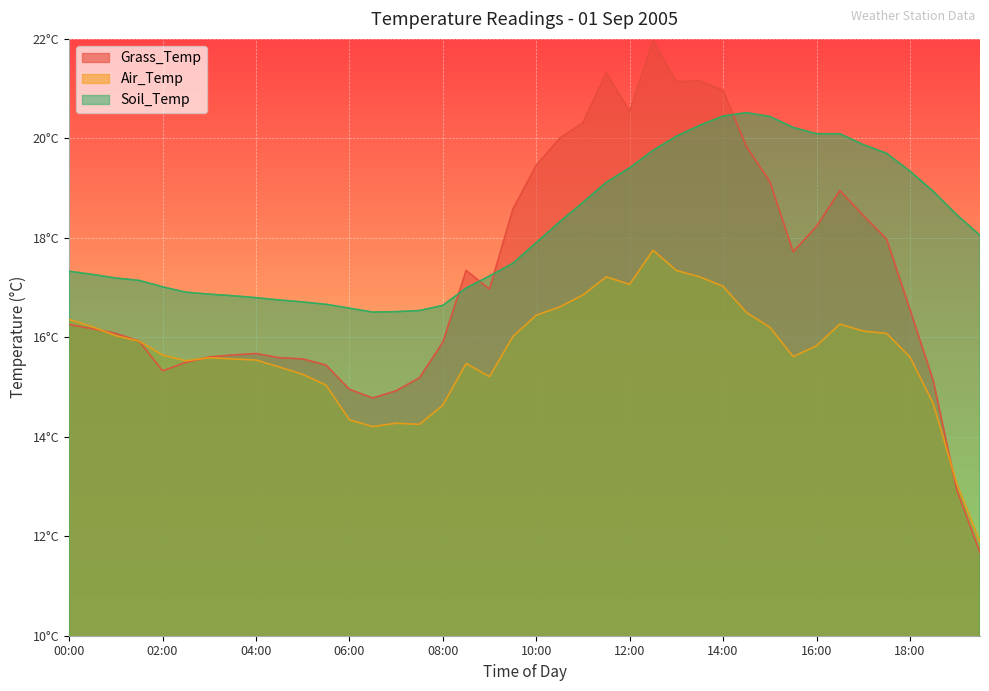

Which series has the largest total across all categories?

Soil_Temp